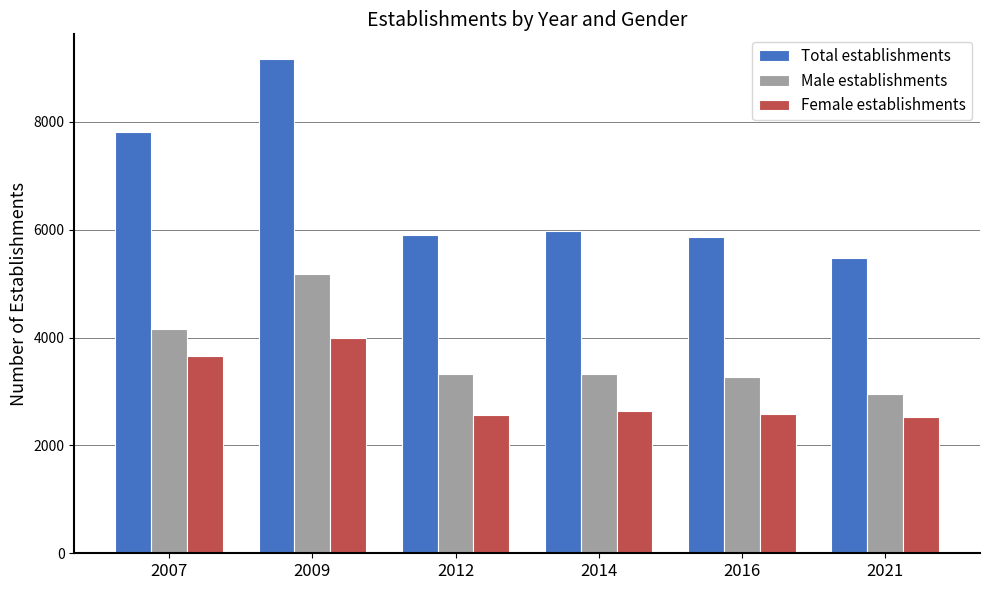

The Male establishments series shows 3270 at 2016. True or false?

True